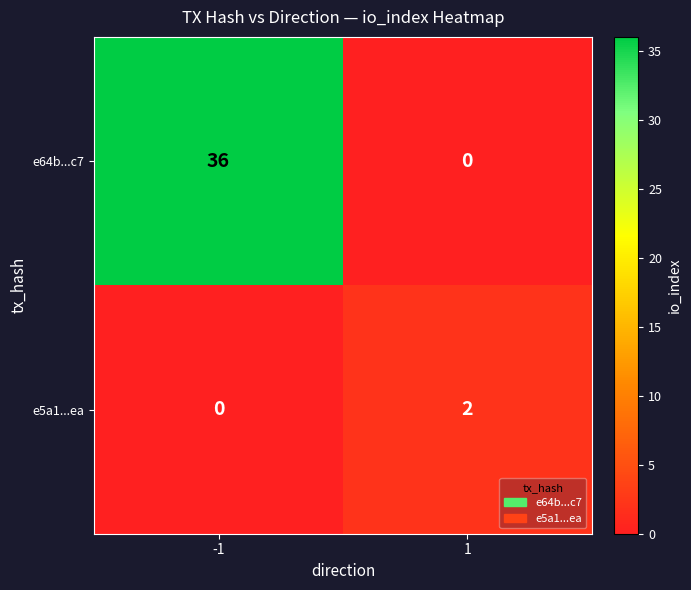

How many data points in e5a1...ea are less than 2?

1